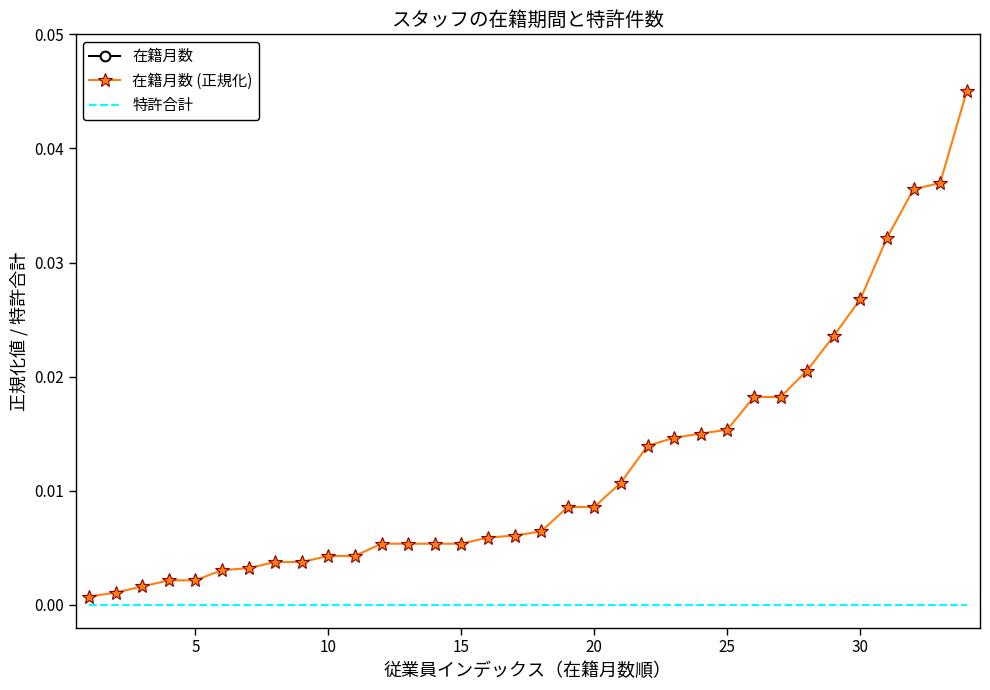

At 30, list the series in order from largest to smallest.

在籍月数, 在籍月数 (正規化), 特許合計